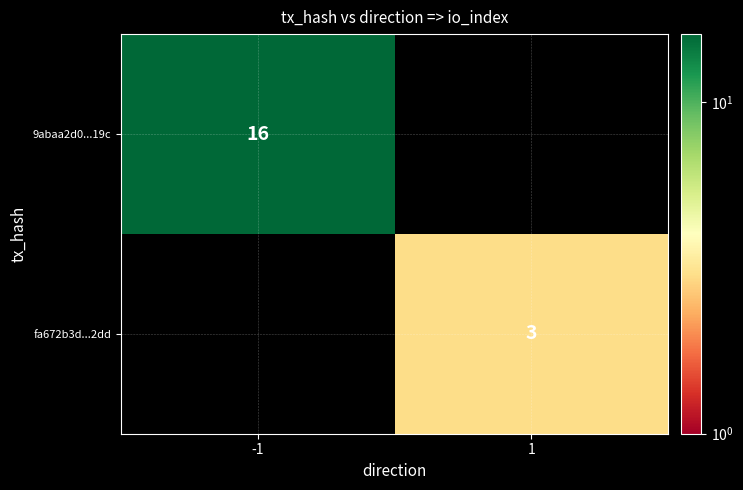

The value of 9abaa2d0...19c at -1 is 10. True or false?

False